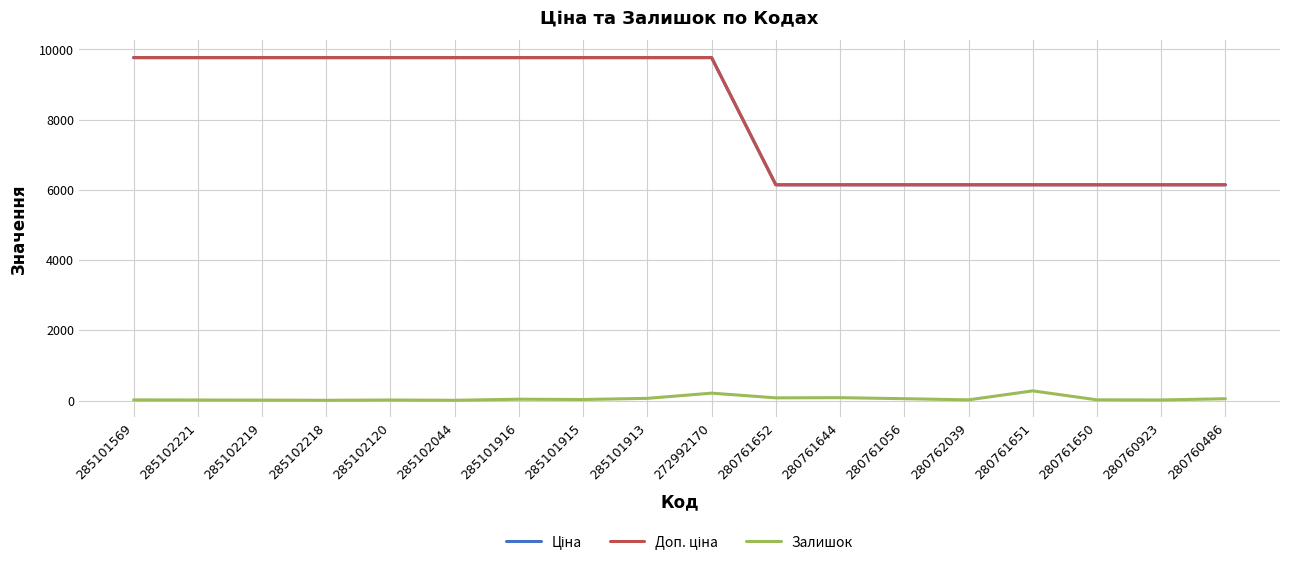

What is the total value across all series at 285101915?

19558.8